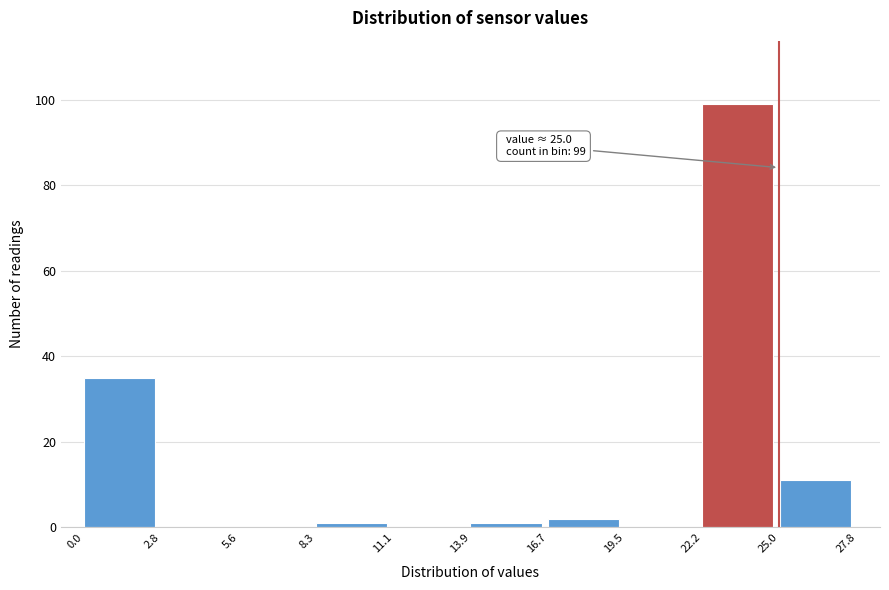

Which range on the x-axis has the tallest bar?

22.2 to 25.0